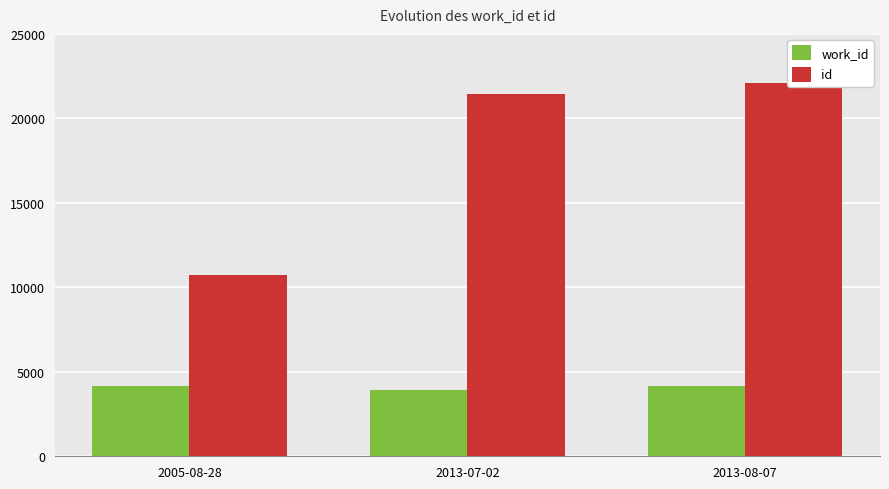

What are all the series names shown in the legend?

work_id, id